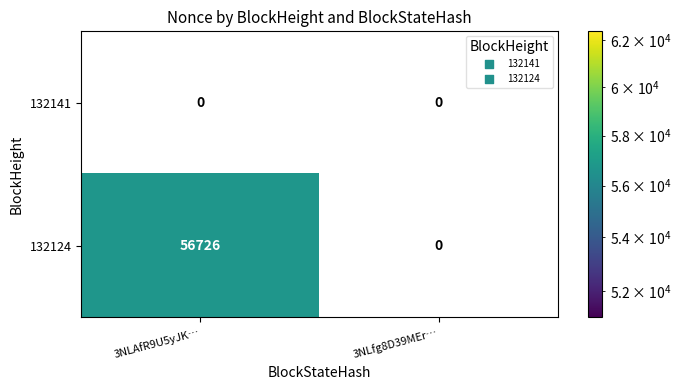

What is the sum of all 132124 values?

56726